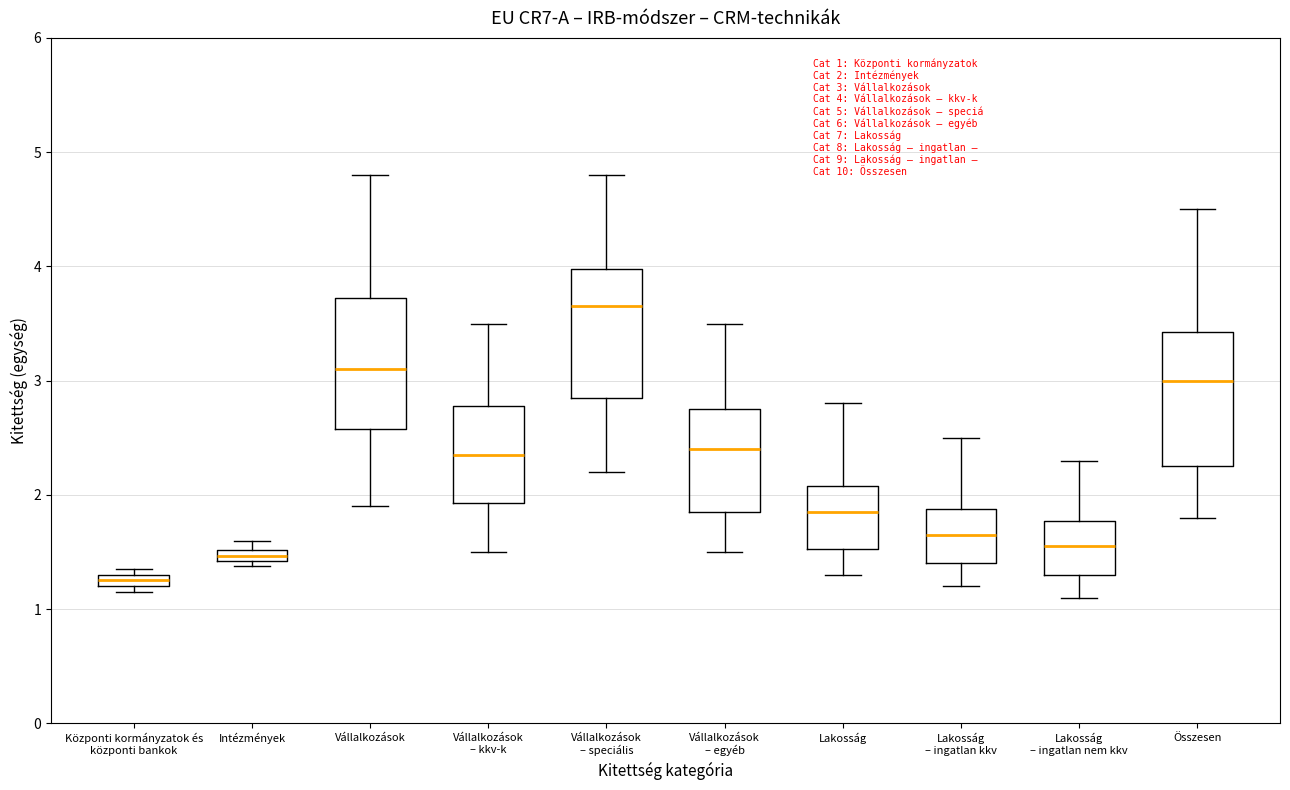

Which box has the lowest median line?

Központi kormányzatok és központi bankok